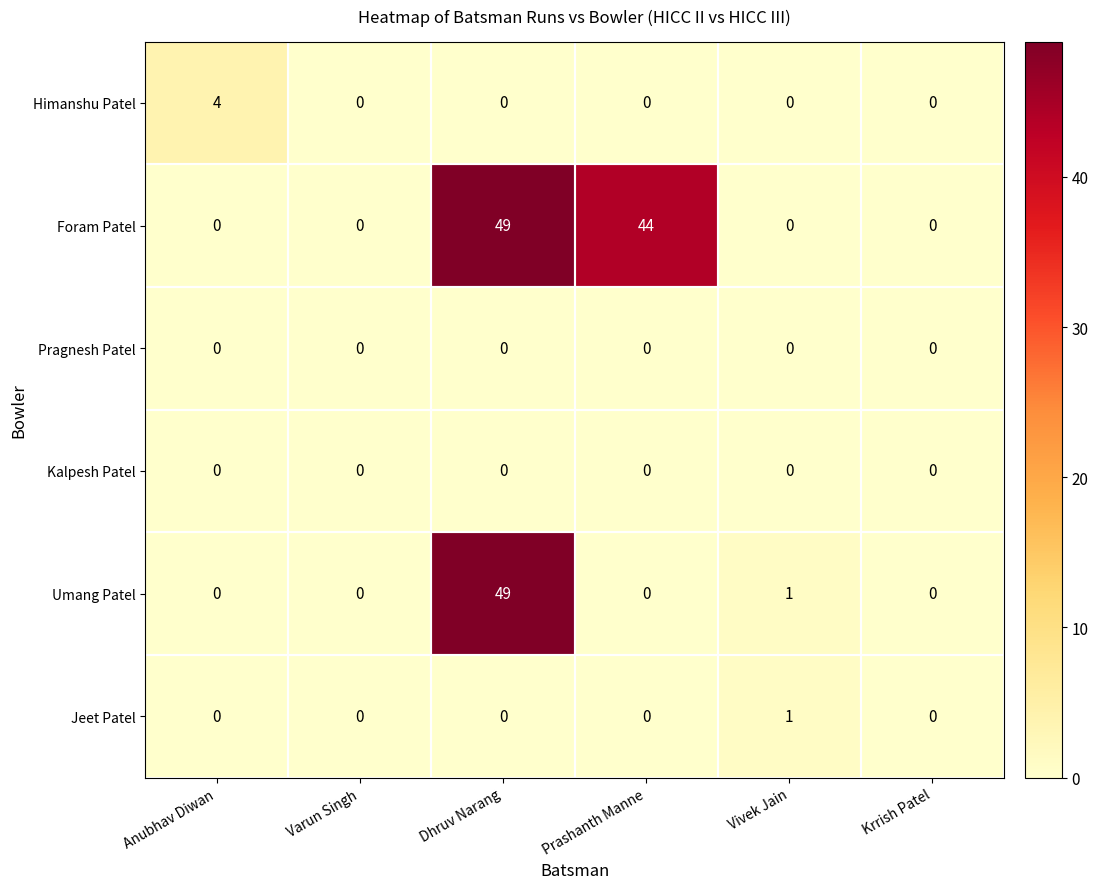

Which series has the largest total across all categories?

Foram Patel